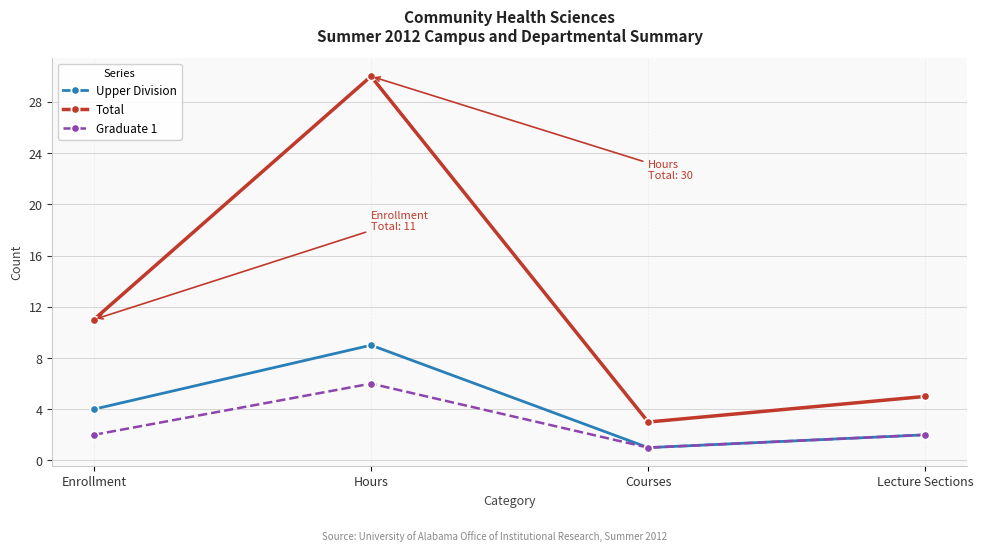

Which category has the lowest value in the Upper Division series?

Courses